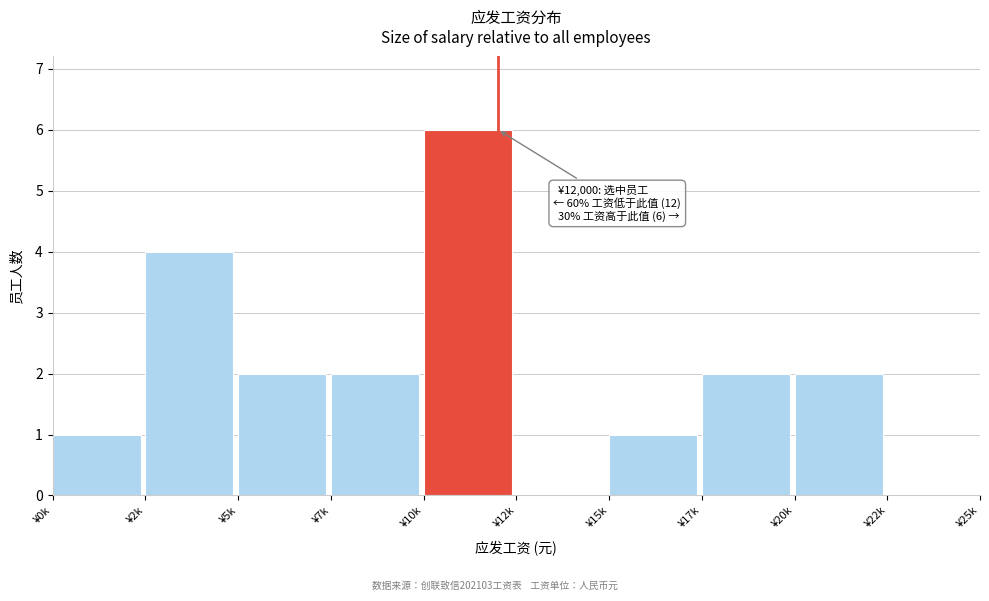

Reading right to left, what are all the values shown in this chart?

¥22k=0	¥20k=2	¥17k=2	¥15k=1	¥12k=0	¥10k=6	¥7k=2	¥5k=2	¥2k=4	¥0k=1